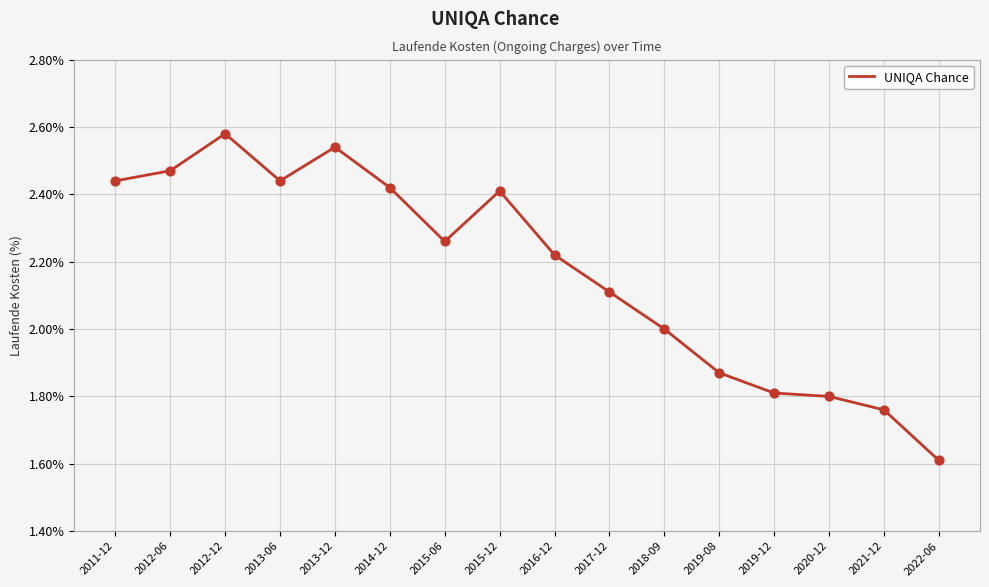

What is the ratio of the value at 2015-12 to the value at 2012-06?

1.0